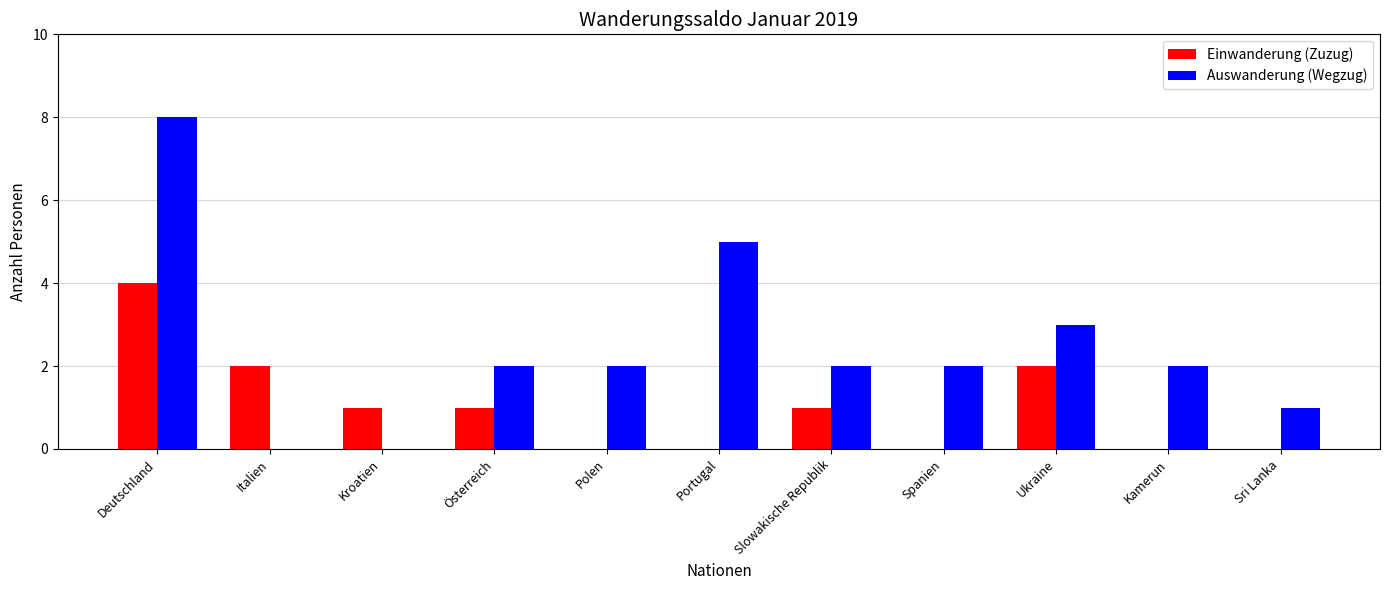

Which label corresponds to the largest value in the chart?

Deutschland